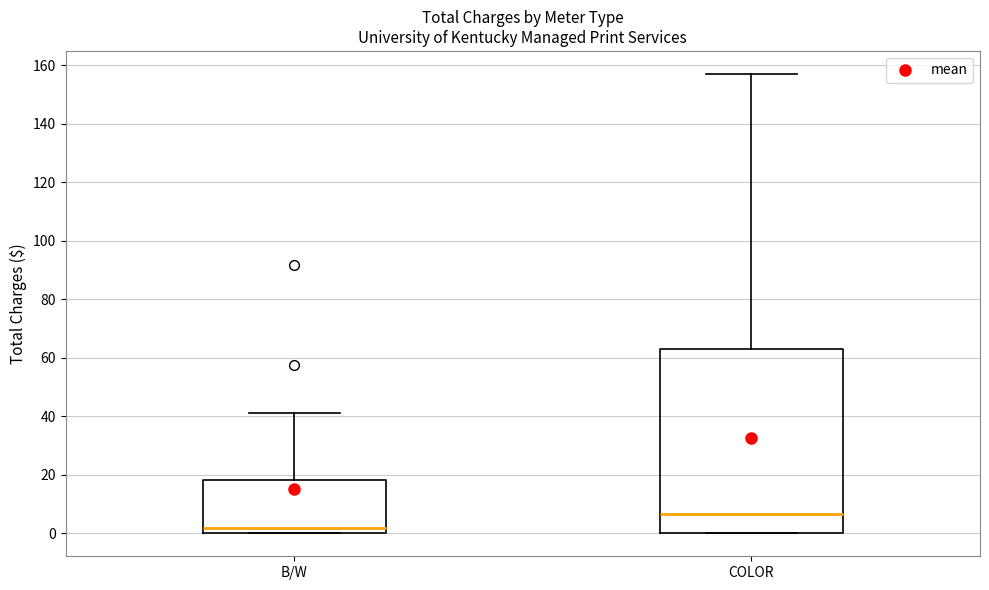

Where is the lower edge of the box for COLOR on the y-axis? The values are not printed on the chart, so give them approximately, as read against the axis.

0